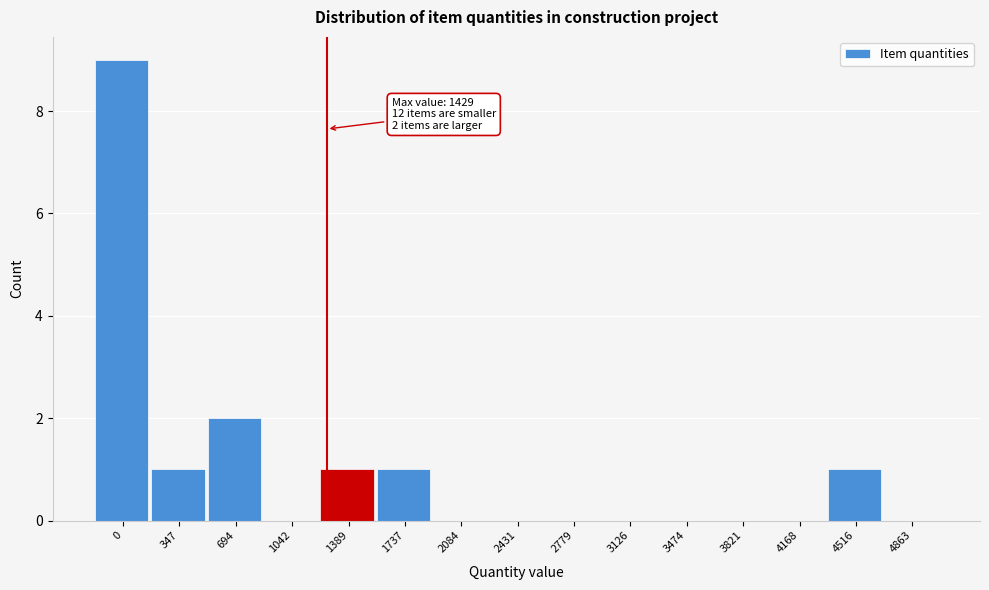

Reading left to right, what are all the values shown in this chart?

0=9	347=1	694=2	1042=0	1389=1	1737=1	2084=0	2431=0	2779=0	3126=0	3474=0	3821=0	4168=0	4516=1	4863=0